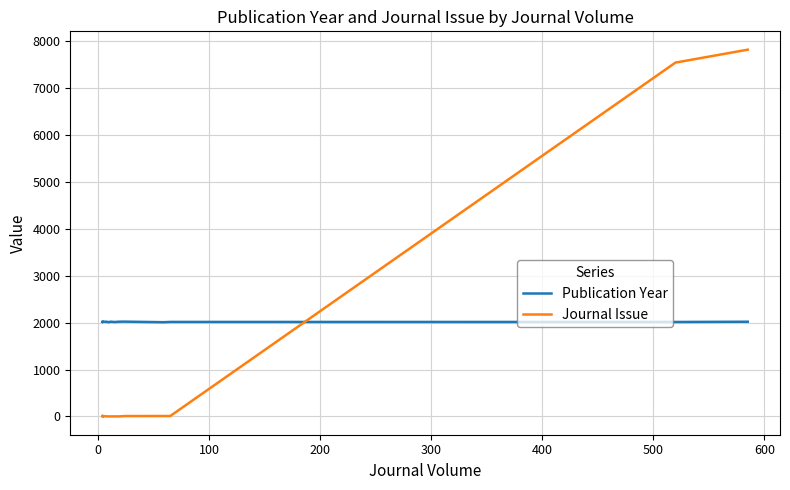

Reading left to right, extract all data points from this chart.

Publication Year: 2014	2012	2023	2017	2018	2010	2021	2014	2021	2022	2010	2016	2015	2015	2016	2017	2020
Journal Issue: 1	12	7	1	1	1	1	1	1	8	9	9	7549	7560	7607	7662	7823